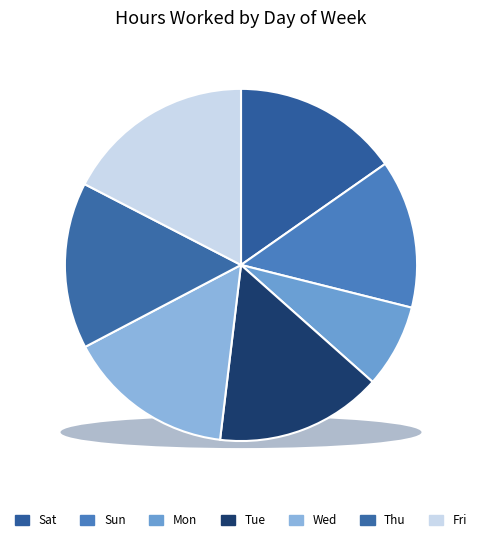

Does Mon account for over 50% of the chart?

No